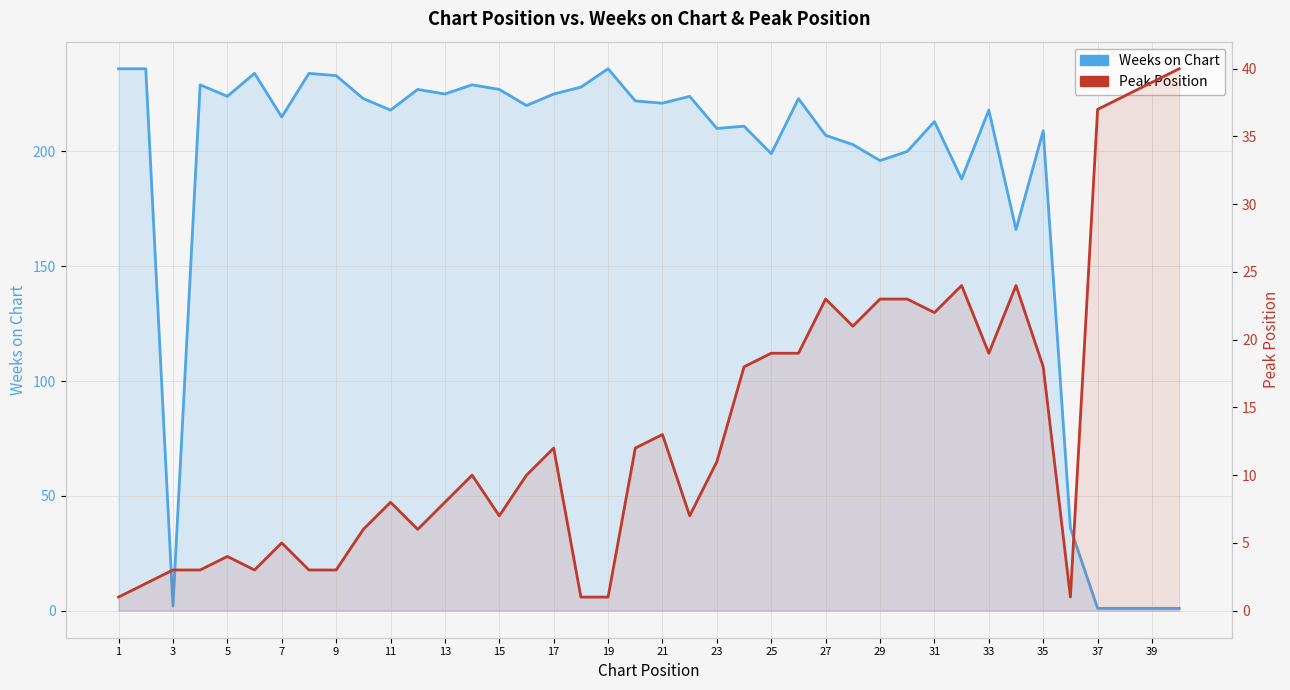

Which category has the lowest value across all series?

37